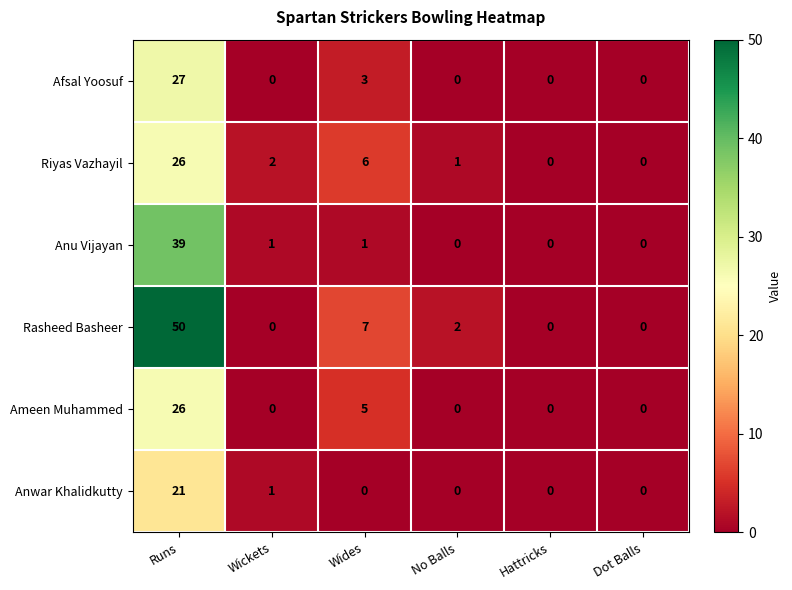

What is the sum of all Afsal Yoosuf values?

30